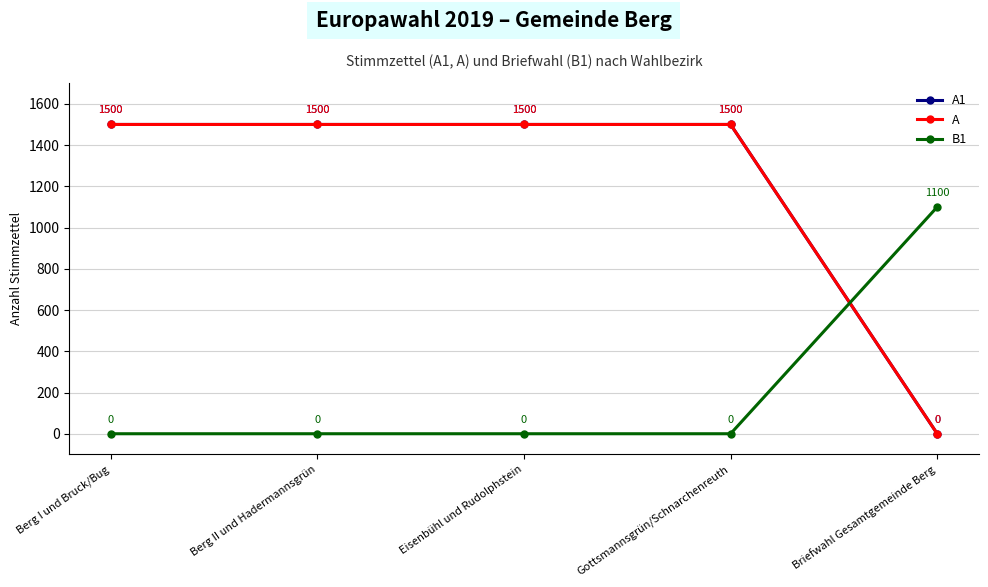

Where is A1 nearest to the value 750?

Berg I und Bruck/Bug